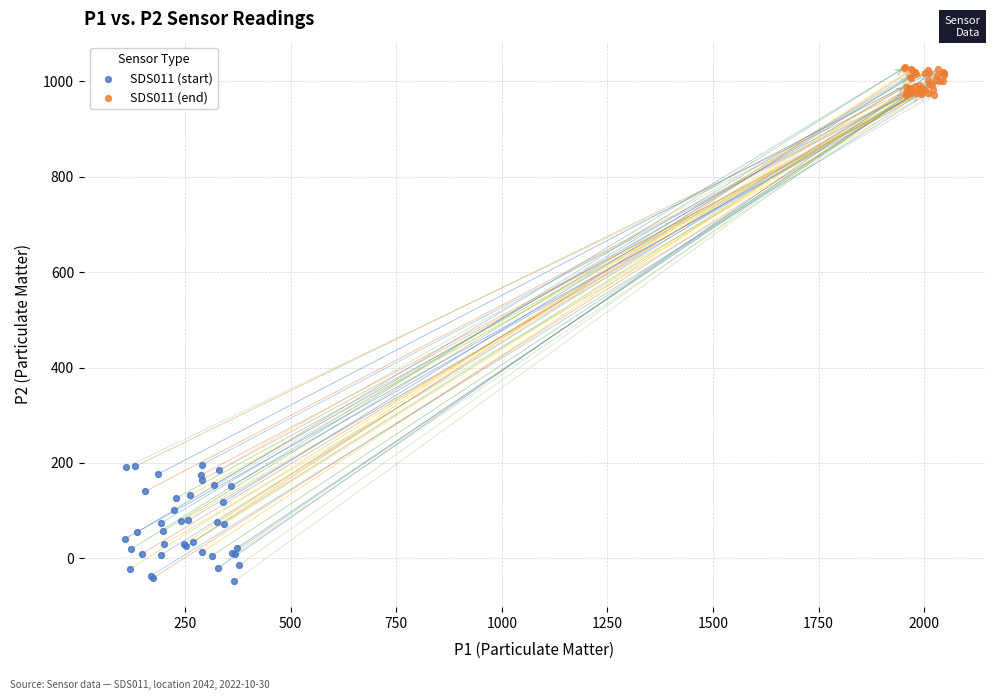

What are all the series names shown in the legend?

SDS011 (start), SDS011 (end)